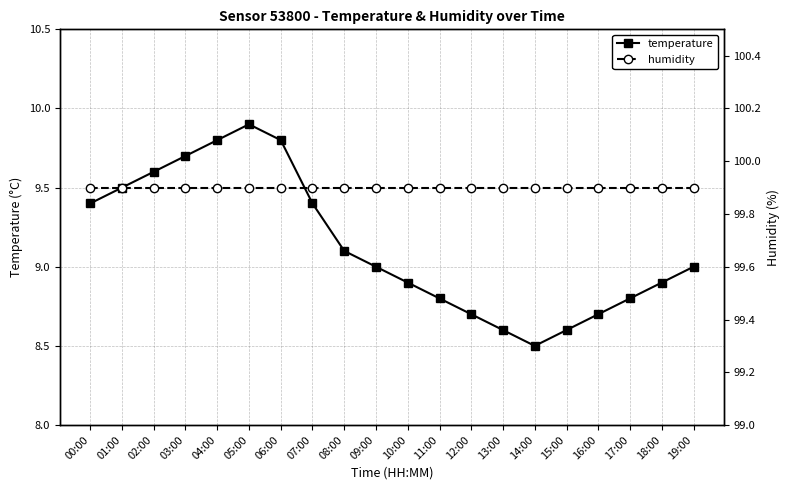

What is the label of the 1st point from the left?

00:00